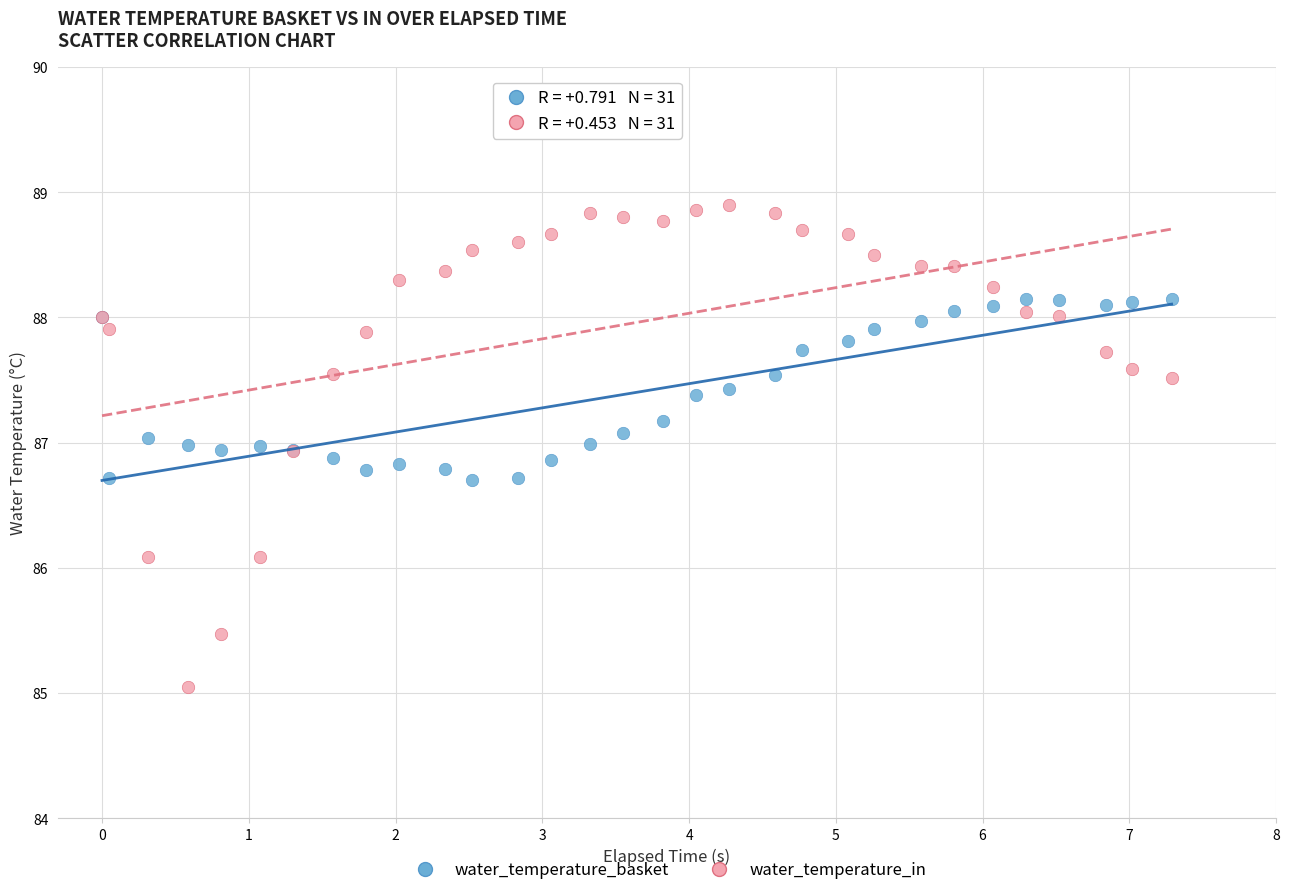

What are all the series names shown in the legend?

water_temperature_basket, water_temperature_in